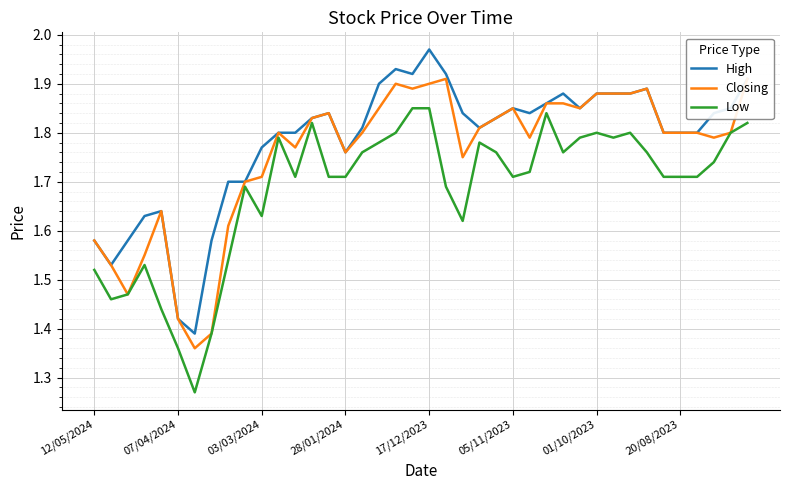

Is the value of Low at 17/12/2023 greater than the value of High at 07/04/2024?

Yes